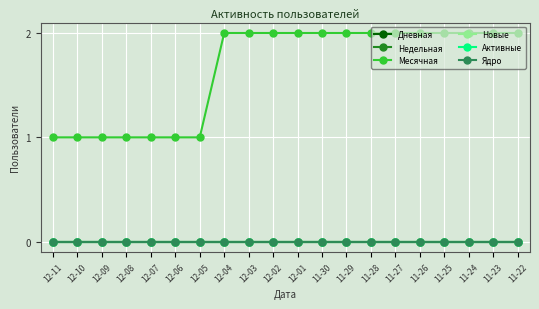

How many series are shown in this chart?

6